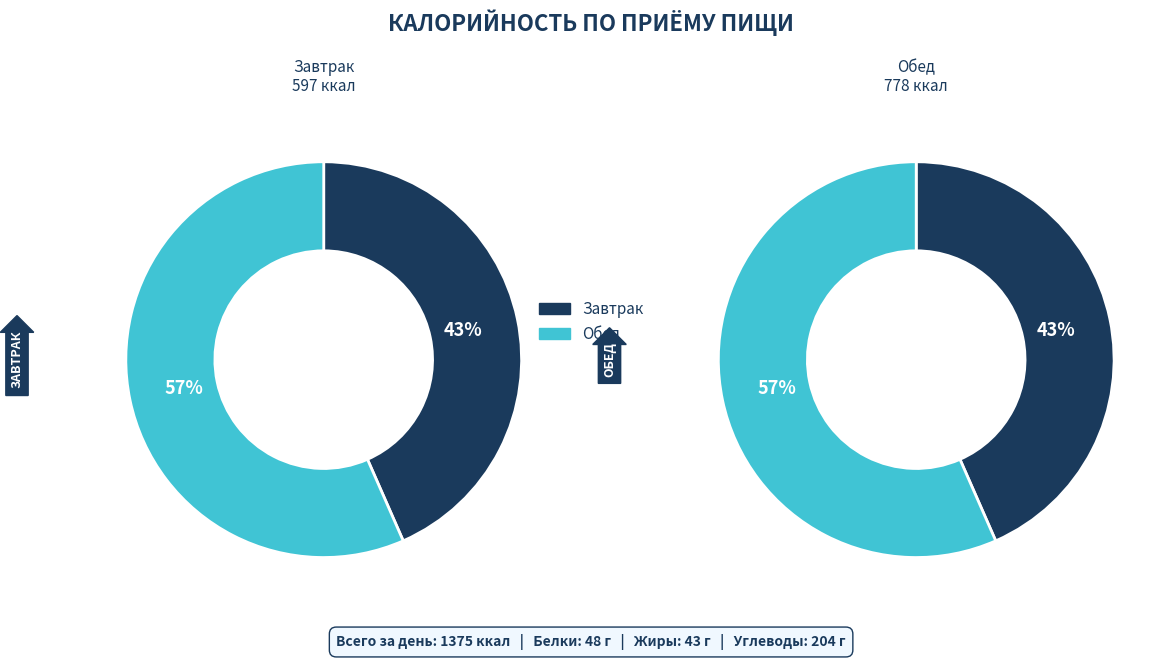

How many slices are in this pie chart?

2